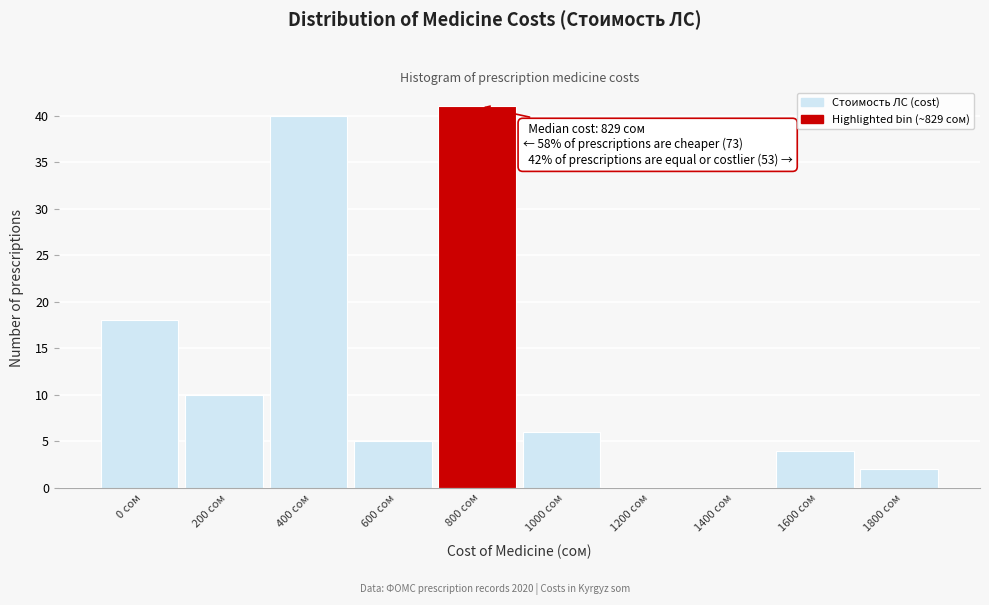

Reading left to right, transcribe all the data shown in this chart.

0 сом=18	200 сом=10	400 сом=40	600 сом=5	800 сом=41	1000 сом=6	1200 сом=0	1400 сом=0	1600 сом=4	1800 сом=2